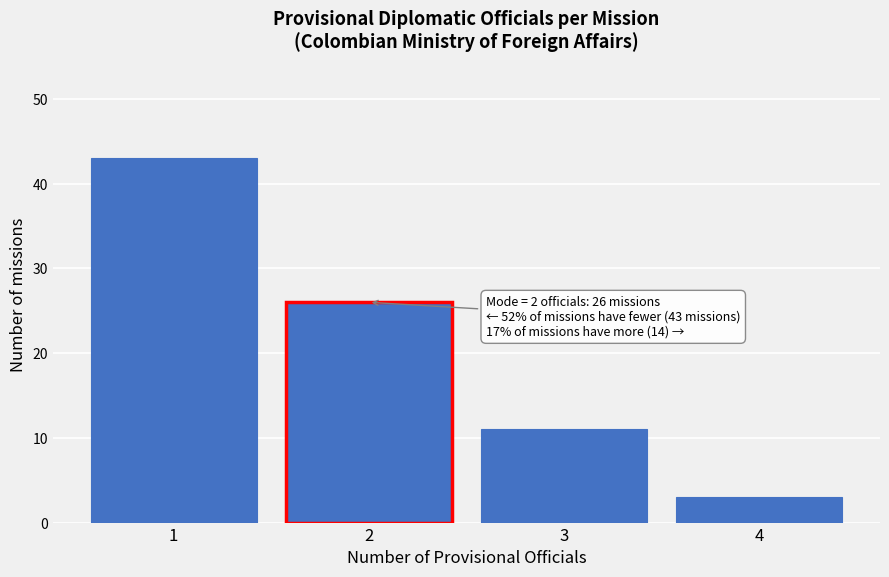

Reading left to right, extract all data points from this chart.

1=43	2=26	3=11	4=3